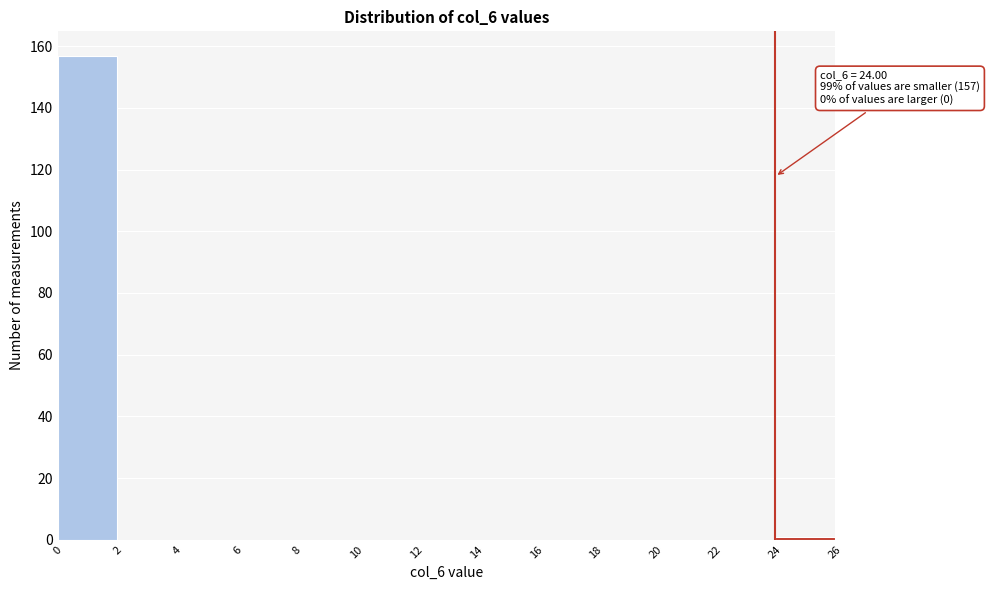

Over which range of the x-axis is the bar tallest?

0 to 2